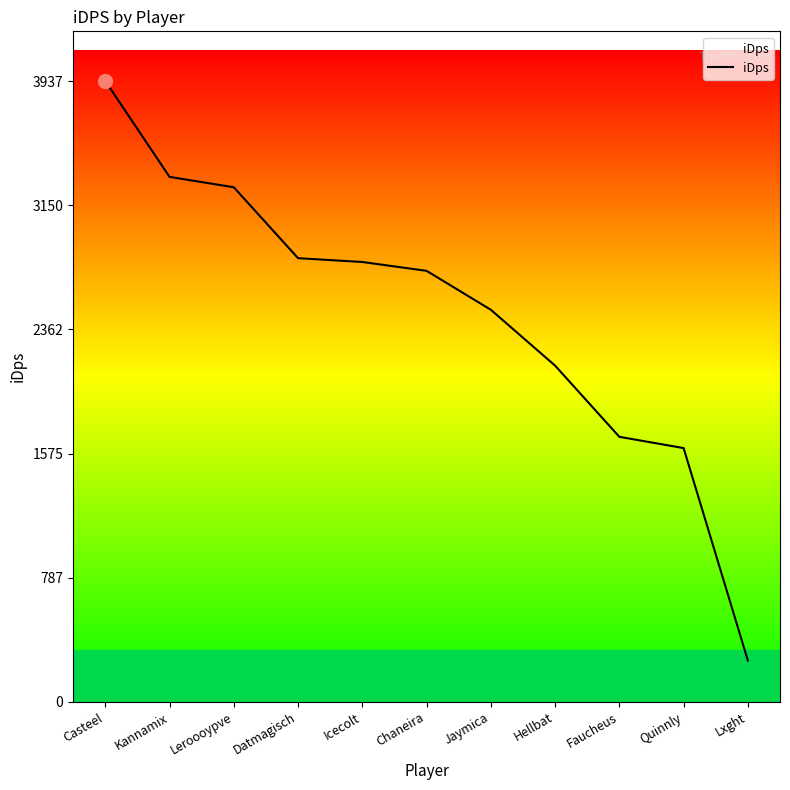

What is the approximate value at Quinnly?

1609.7